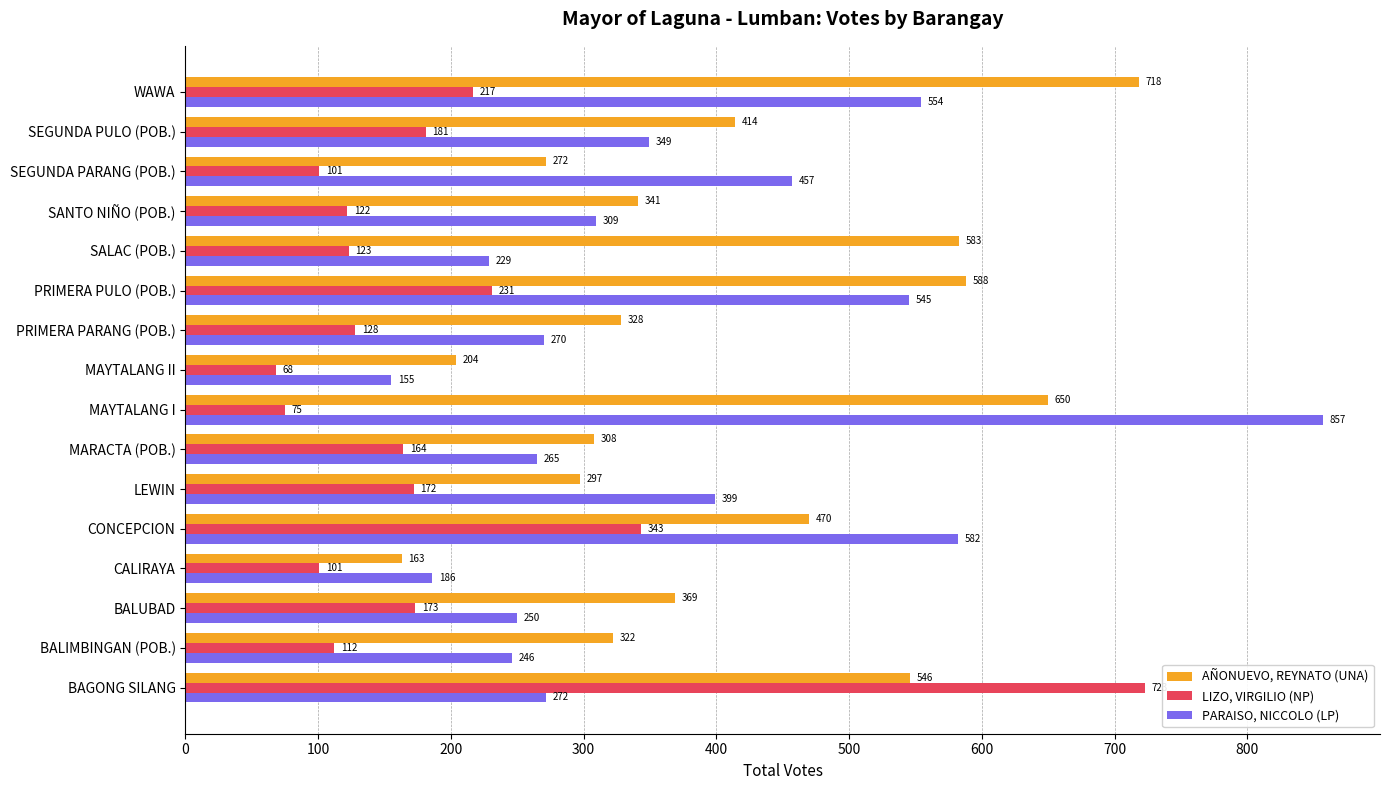

Where is AÑONUEVO, REYNATO (UNA) nearest to the value 440?

SEGUNDA PULO (POB.)